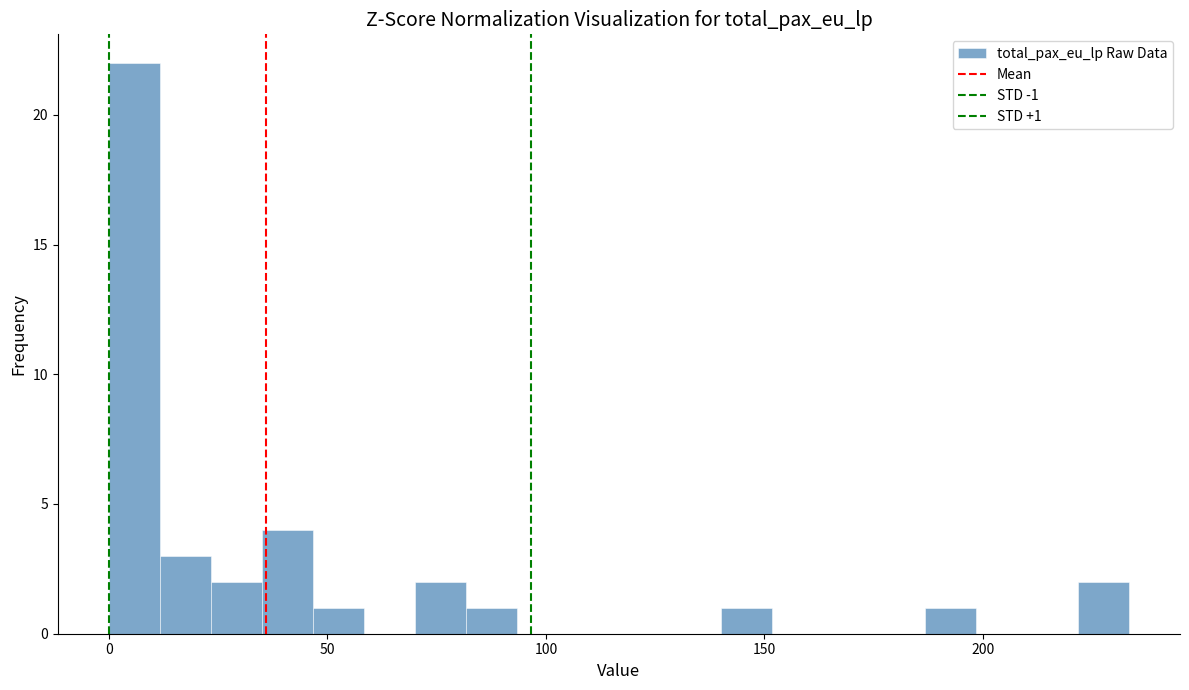

Around what value on the x-axis is the tallest bar? Give the approximate position of its centre, as read against the axis.

5